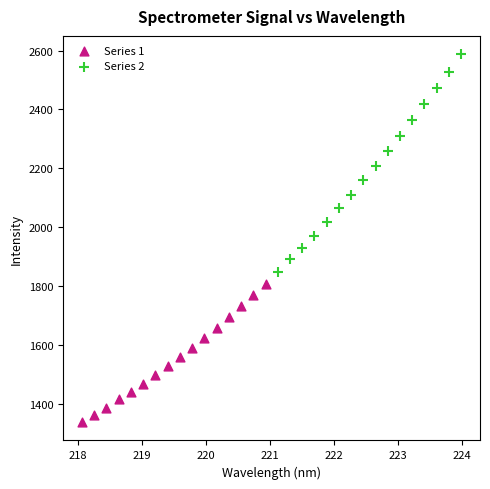

Which series contains the lowest Y value?

Series 1